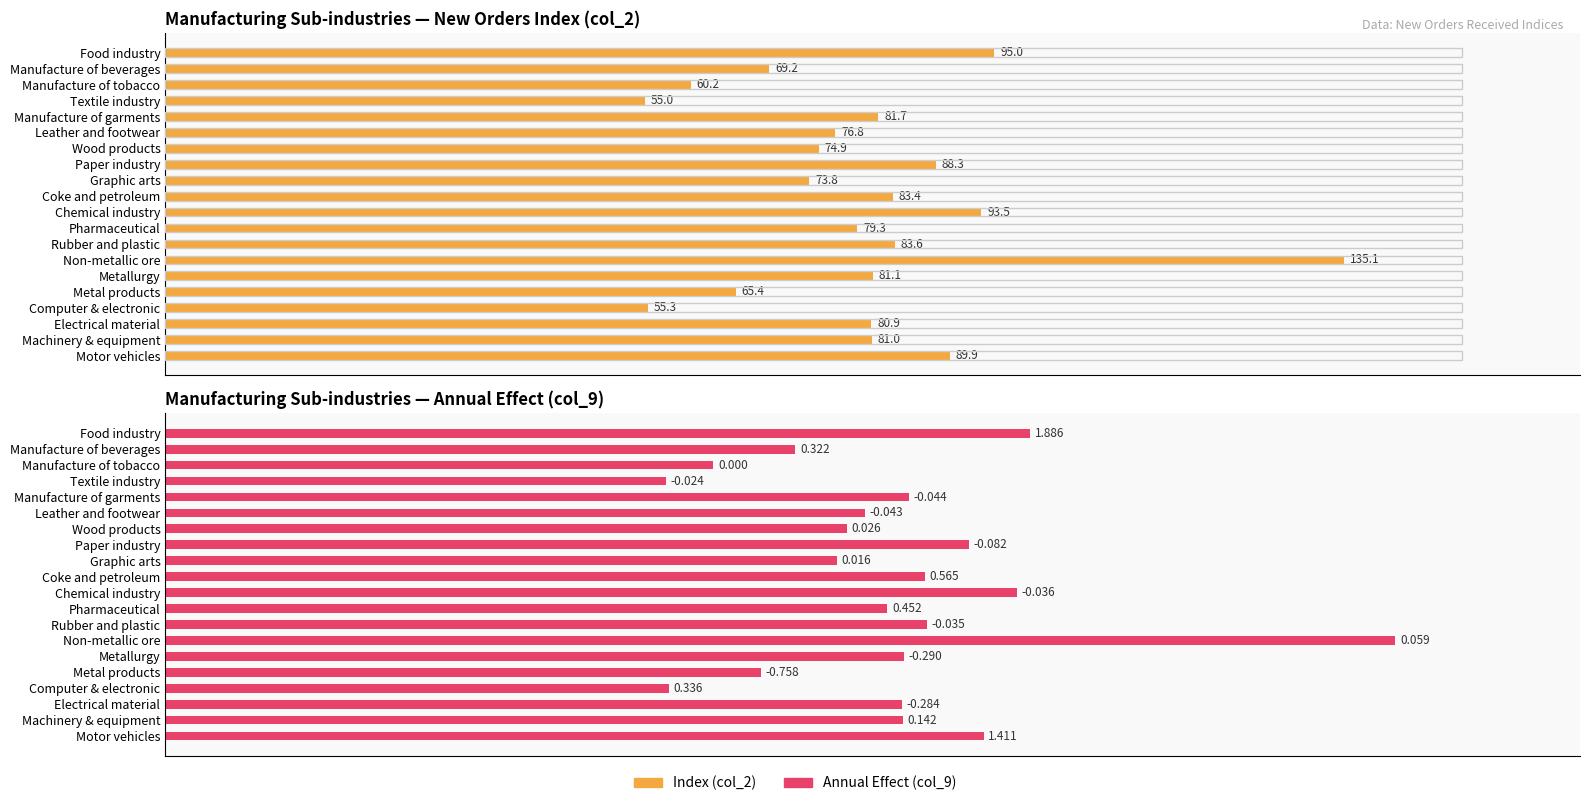

What is the difference between the maximum and second lowest values in the New Orders Index (col_2) series?

79.8